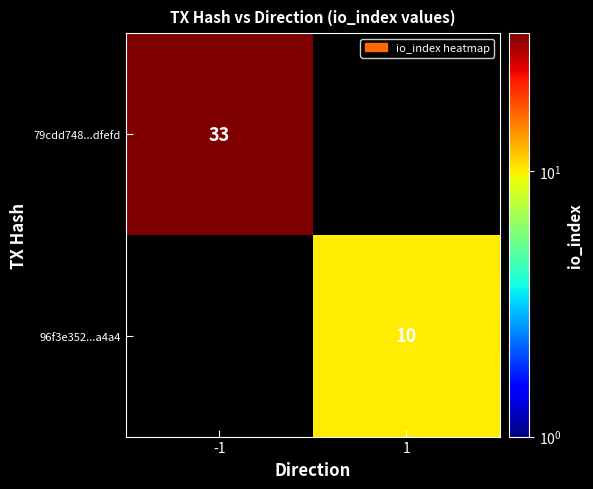

At how many categories does at least one series exceed 17?

1